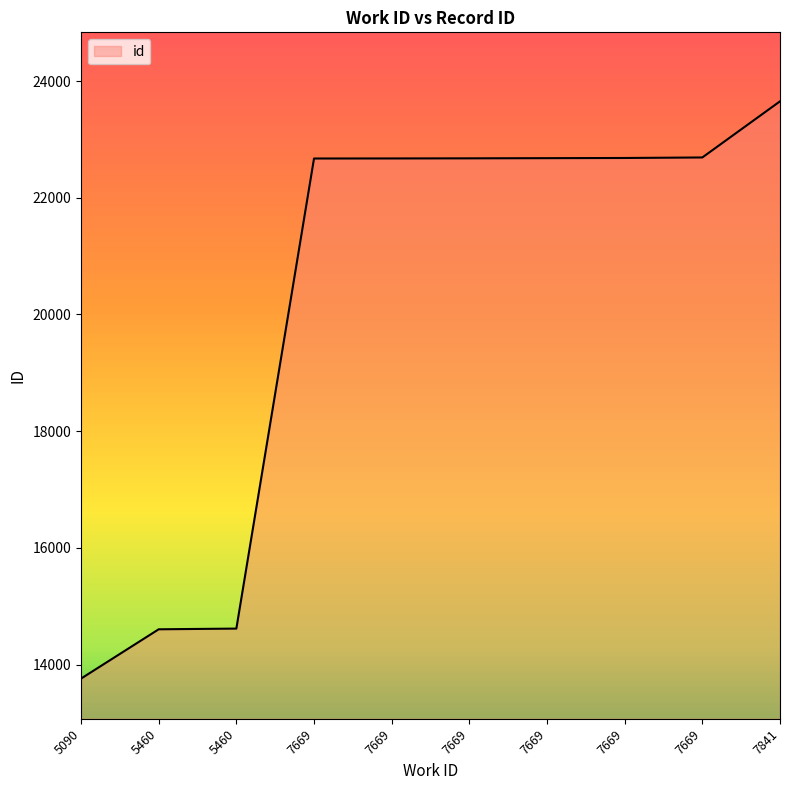

Reading right to left, transcribe all the data shown in this chart.

7841=23653	7669=22691	7669=22682	7669=22679	7669=22676	7669=22674	7669=22673	5460=14616	5460=14604	5090=13759